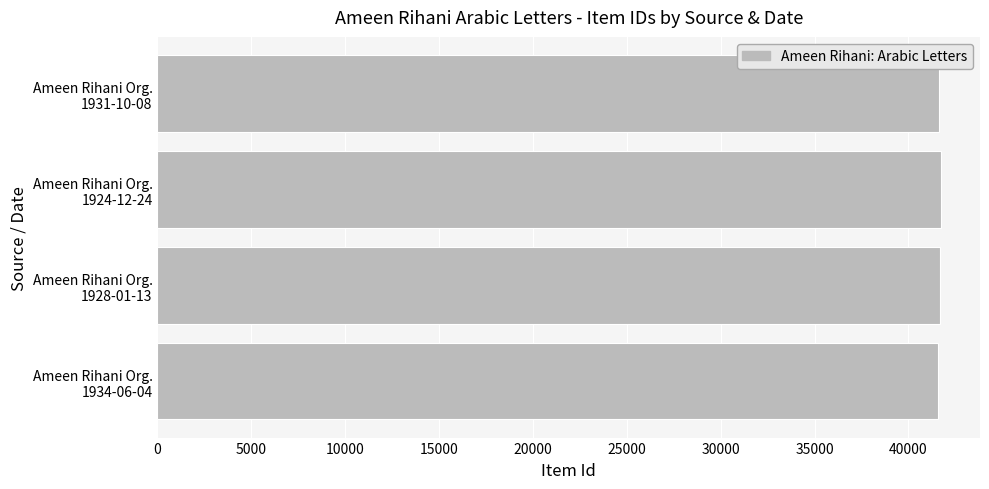

What is the greatest value displayed?

41727